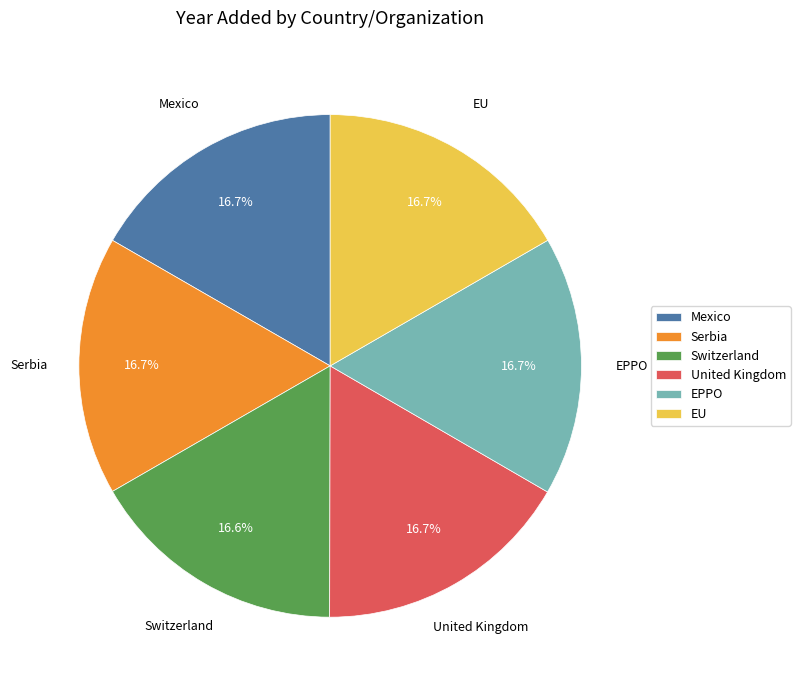

Approximately how many times larger is the value at Mexico compared to Switzerland?

1.0